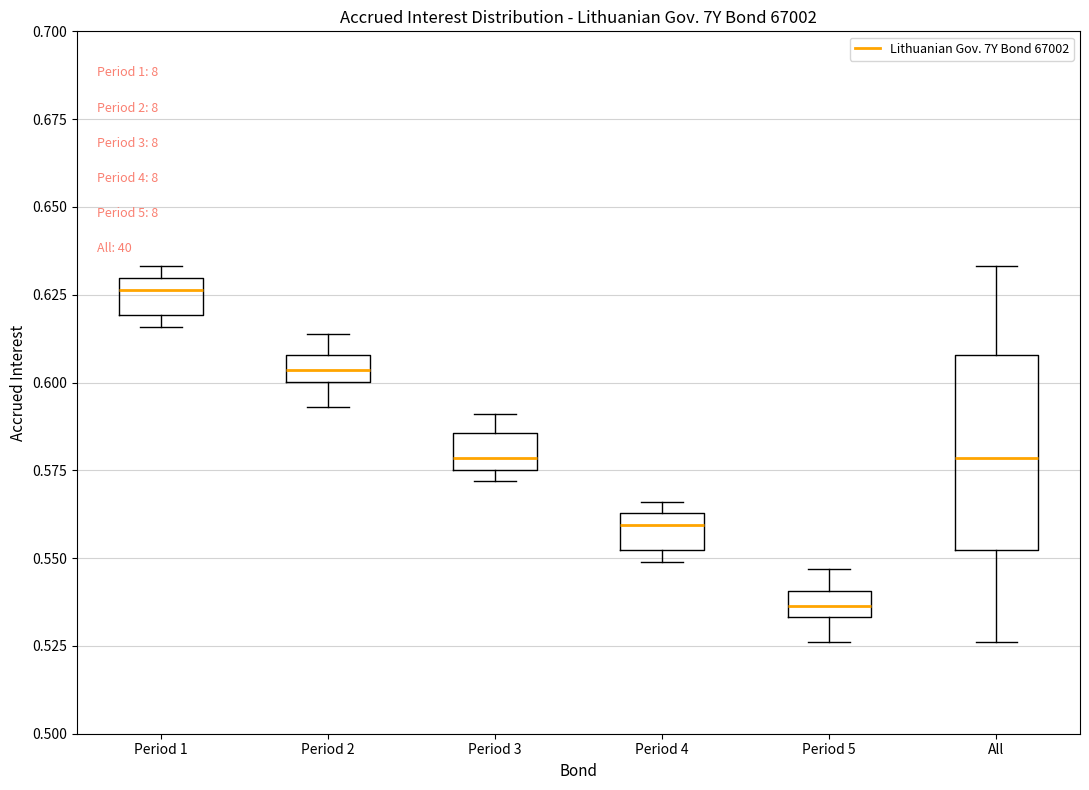

Reading left to right, transcribe this box plot: for each box, give where its median line is, the range the box spans, and where its two whiskers end, as read against the y-axis. The values are not printed on the chart, so give them approximately, as read against the axis.

Period 1: median 0.625, box 0.620 to 0.630, whiskers 0.615 to 0.635
Period 2: median 0.605, box 0.600 to 0.610, whiskers 0.595 to 0.615
Period 3: median 0.580, box 0.575 to 0.585, whiskers 0.570 to 0.590
Period 4: median 0.560, box 0.550 to 0.565, whiskers 0.550 (just below the box's lower edge) to 0.565 (just above the box's upper edge)
Period 5: median 0.535 (inside the box), box 0.535 to 0.540, whiskers 0.525 to 0.545
All: median 0.580, box 0.550 to 0.610, whiskers 0.525 to 0.635